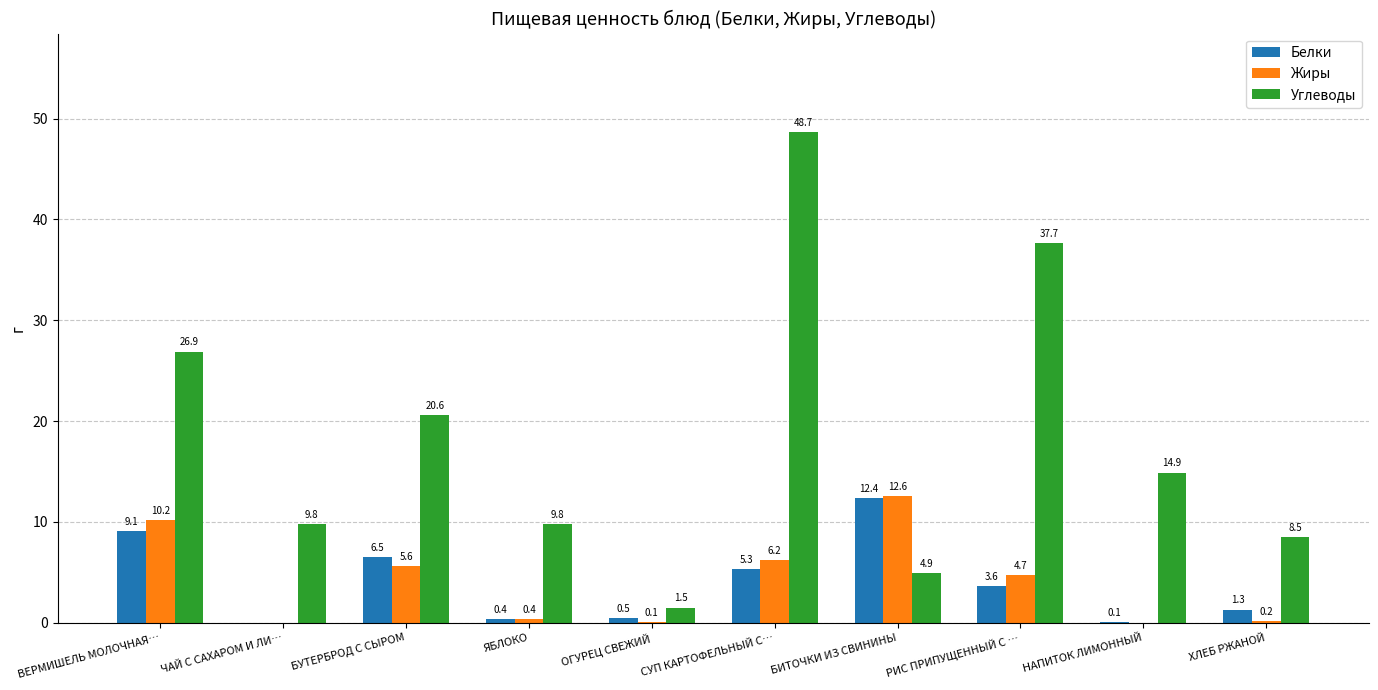

Is the value of Углеводы at ЯБЛОКО greater than the value of Белки at НАПИТОК ЛИМОННЫЙ?

Yes